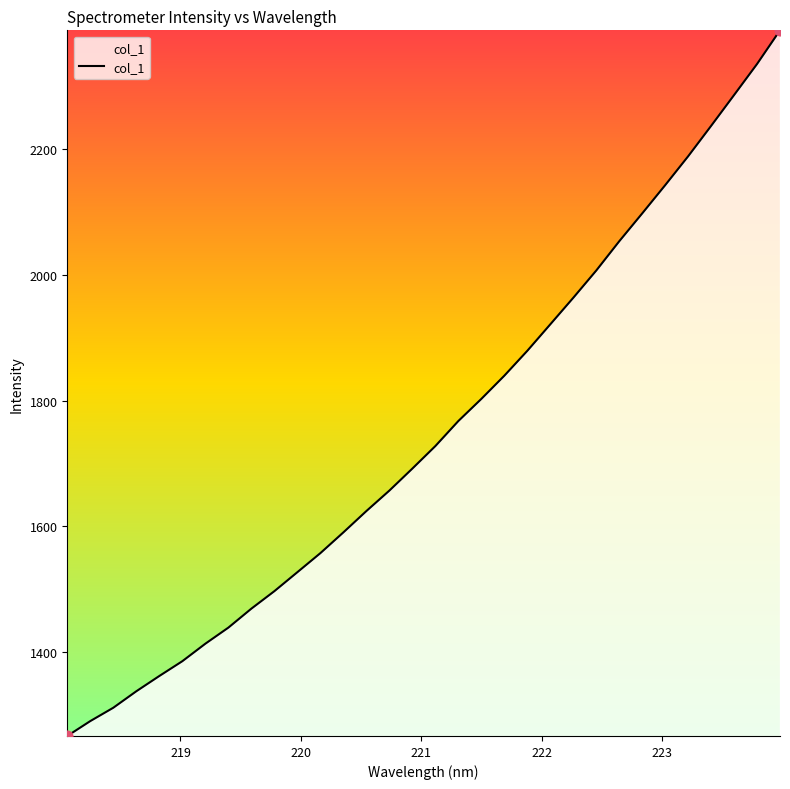

What is the maximum value shown in the chart?

2389.4